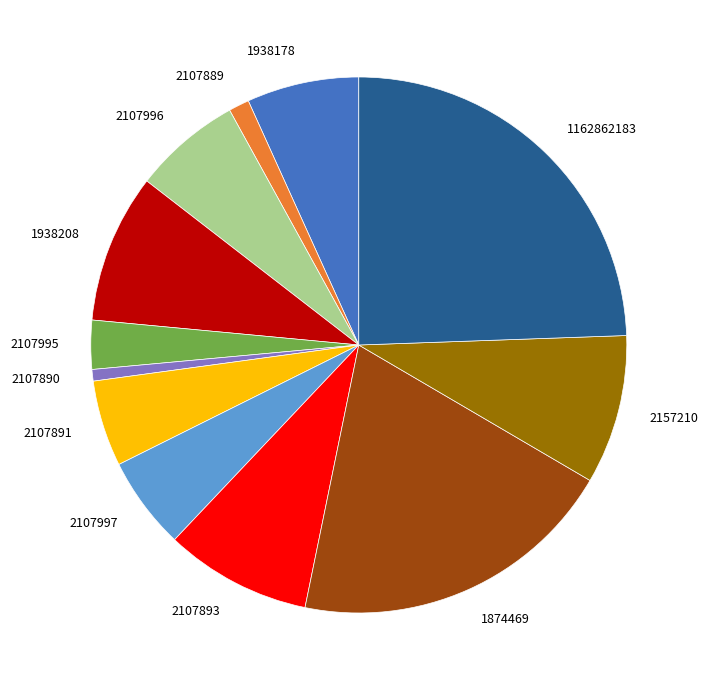

Does 2157210 represent more than half of the total?

No